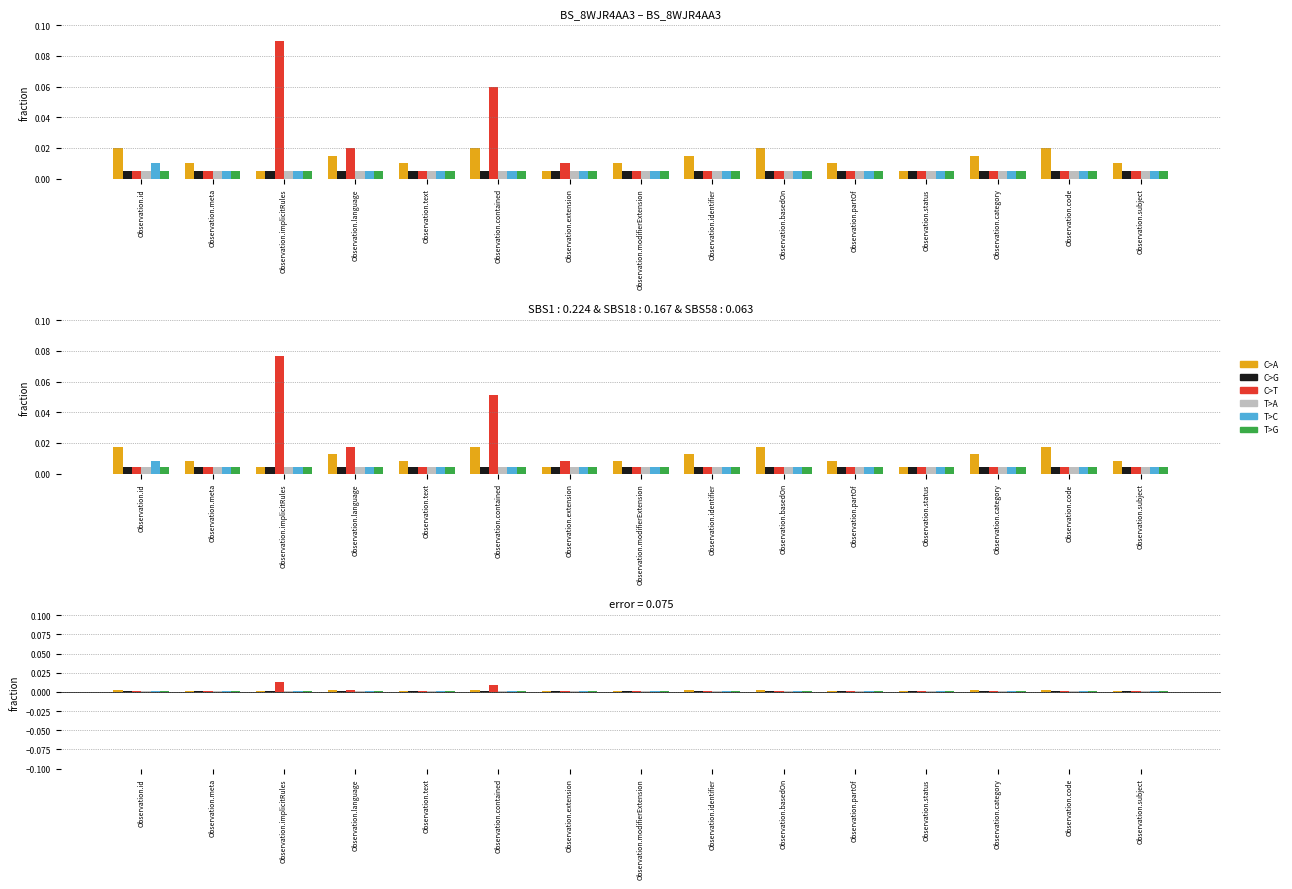

Is the value of C>T at Observation.extension greater than the value of T>G at Observation.subject?

Yes